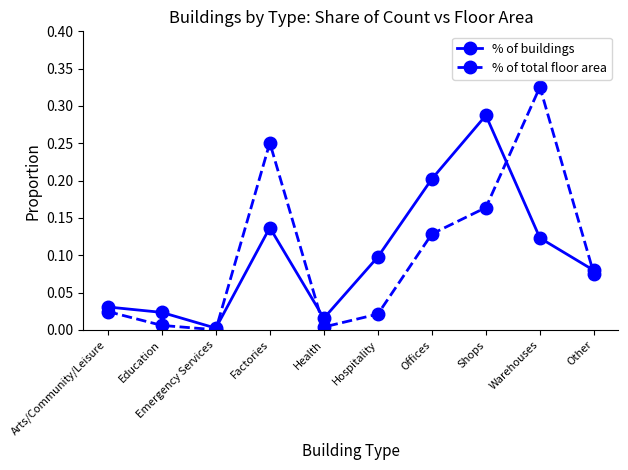

What is the label of the 1st point from the right?

Other